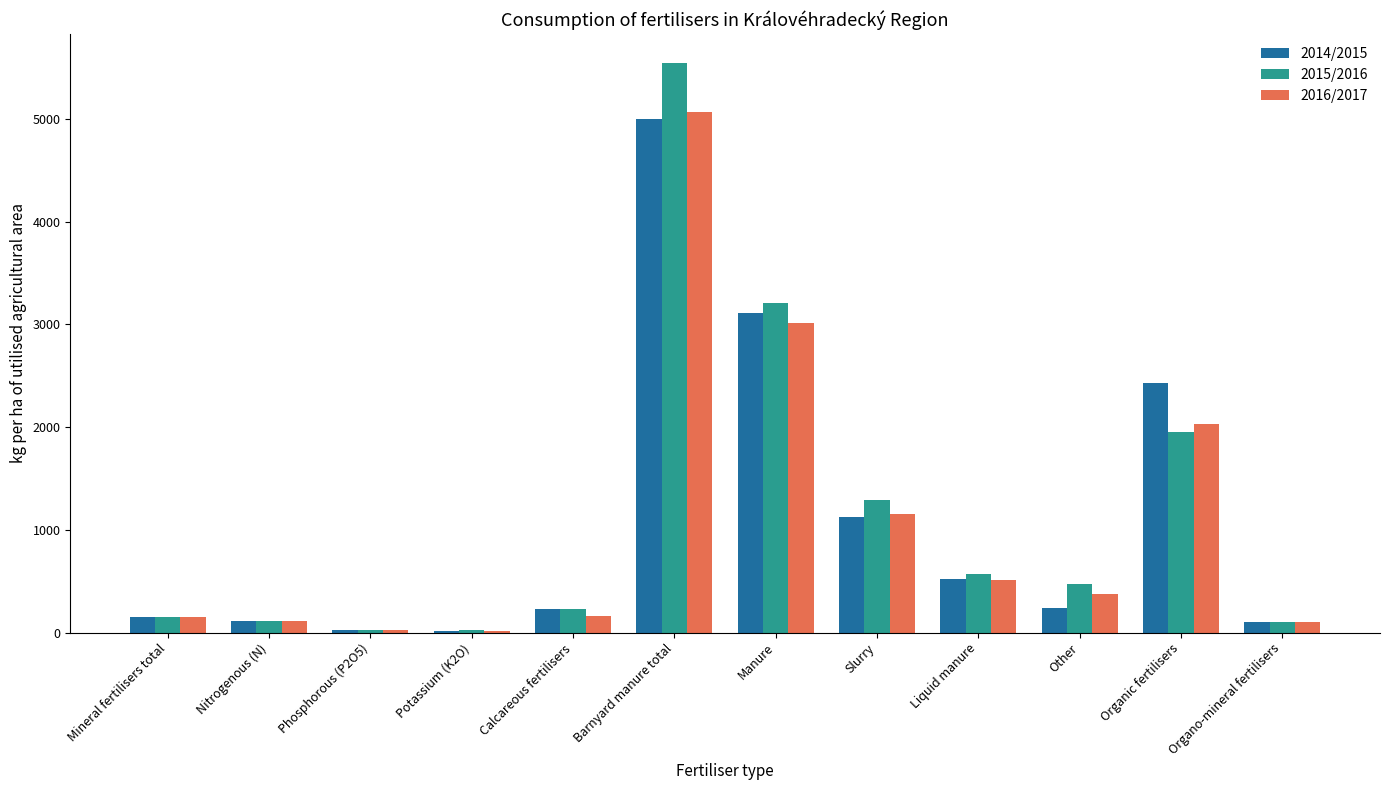

What is the maximum value shown in the chart?

5547.2